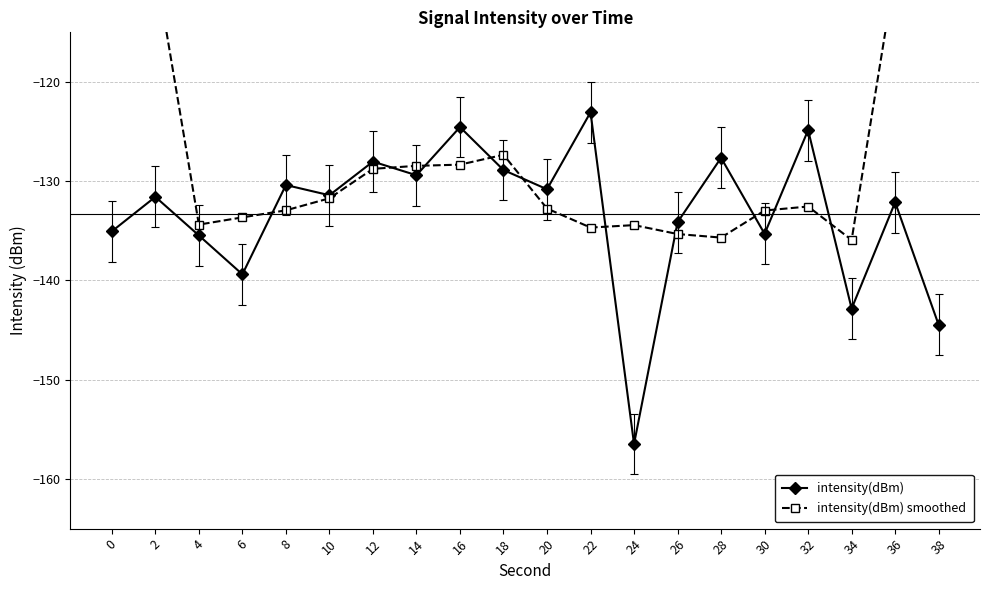

In intensity(dBm), how many points are lower than both neighbors (excluding endpoints)?

7